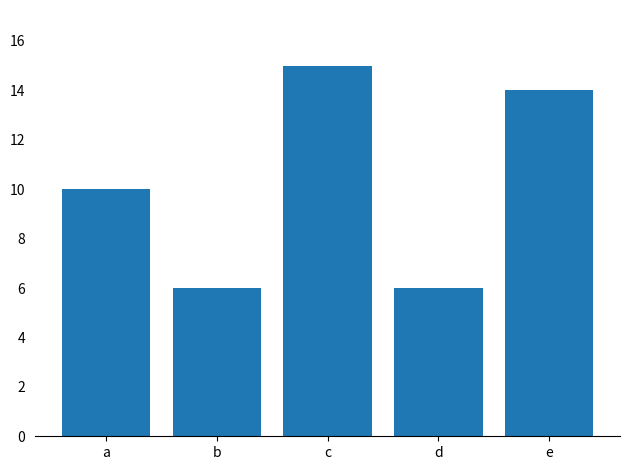

What is the change in value from b to e?

+8